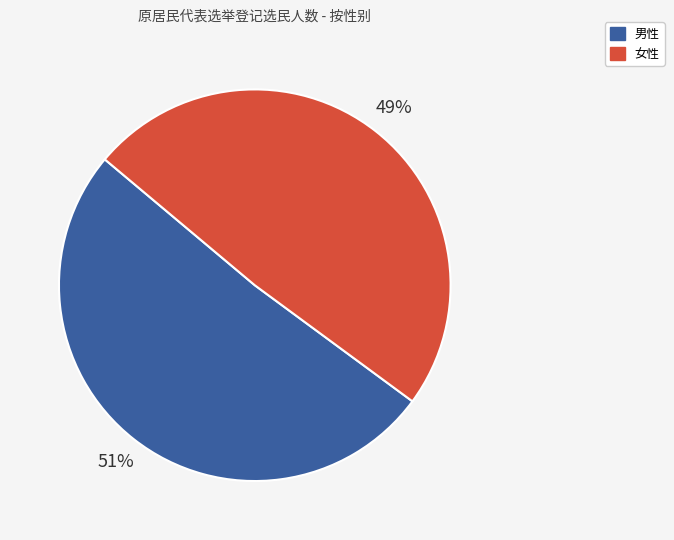

Count the number of slices in the pie.

2